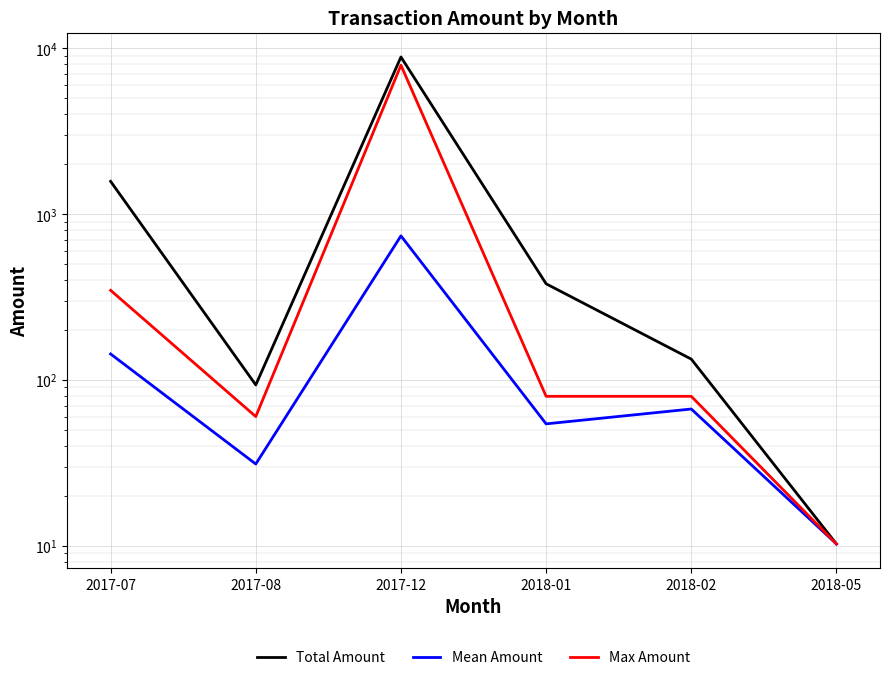

True or false: Total Amount has a value of 544.7 at 2018-01.

False